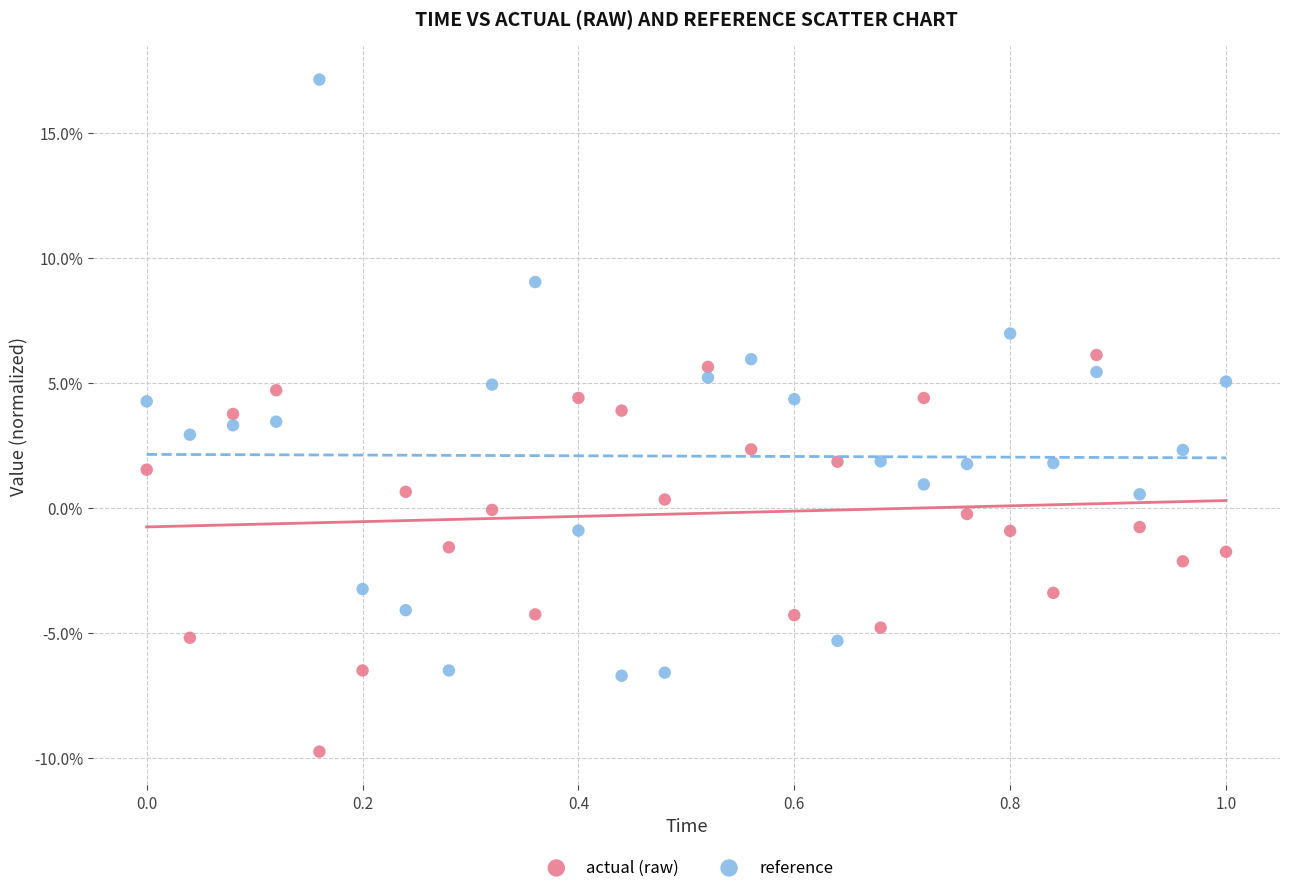

What is the X range (max minus min) for the scatter plot?

1.0